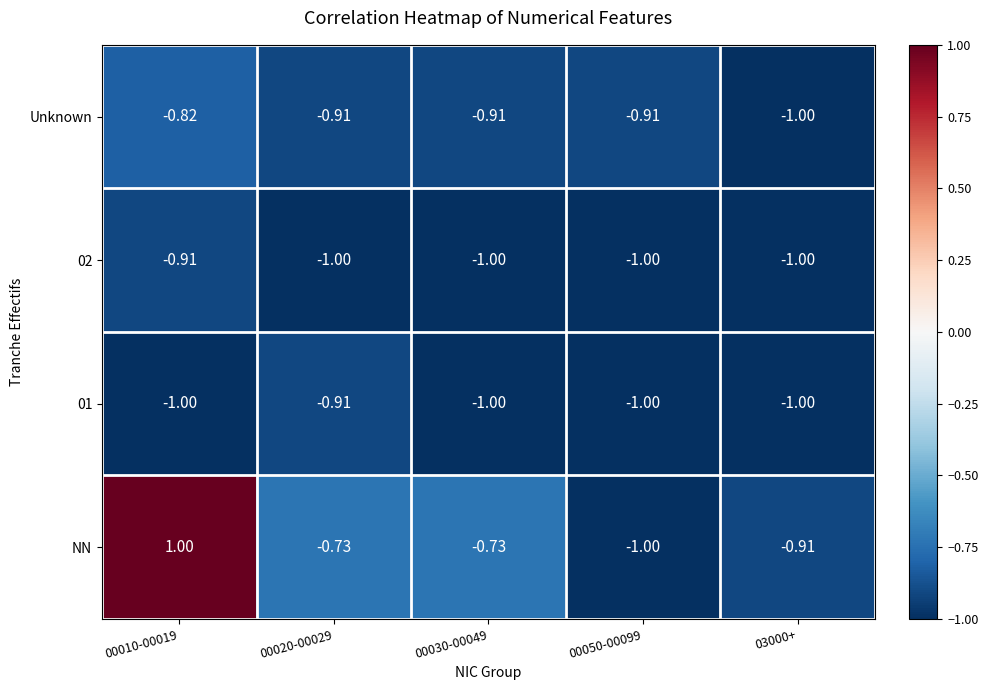

Which series has the largest total across all categories?

NN